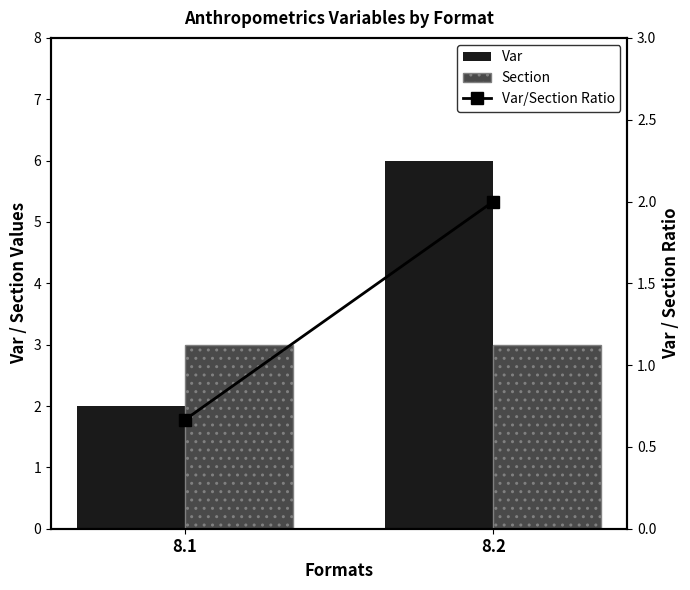

What is the value of the Var/Section Ratio bar at the 2nd from the left?

2.0